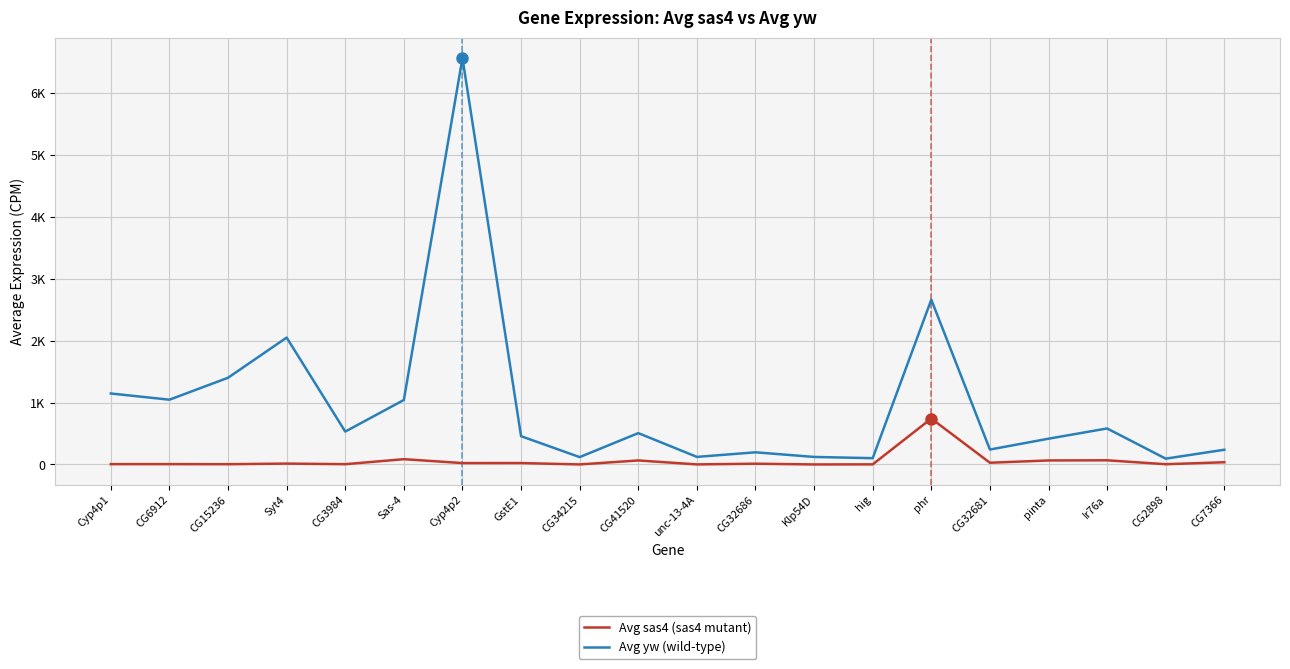

Between CG3984 and Sas-4, which is larger?

Sas-4